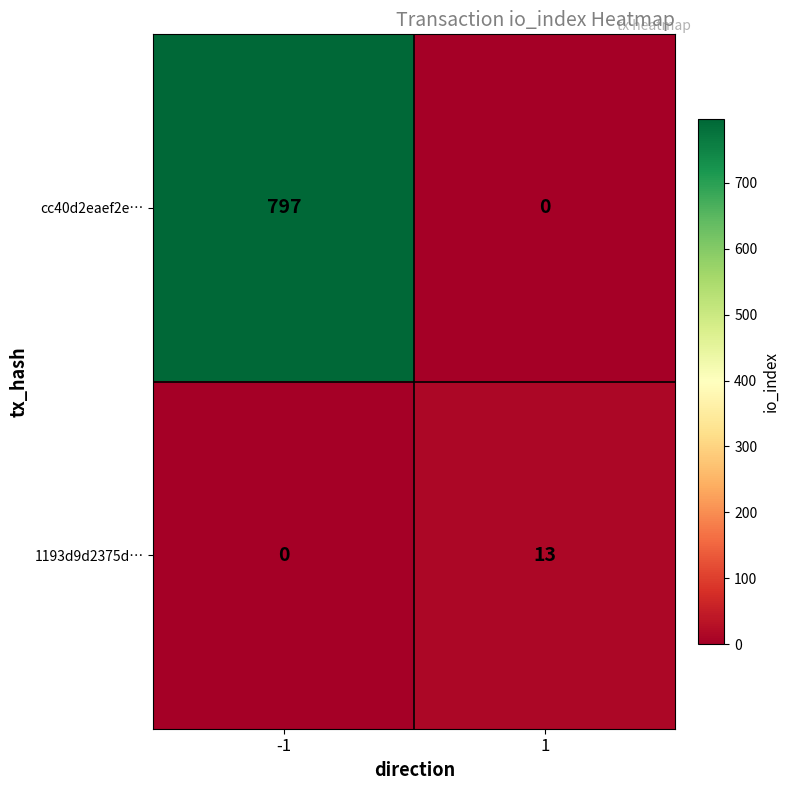

Rank the series by their average value, from highest to lowest.

cc40d2eaef2e…, 1193d9d2375d…